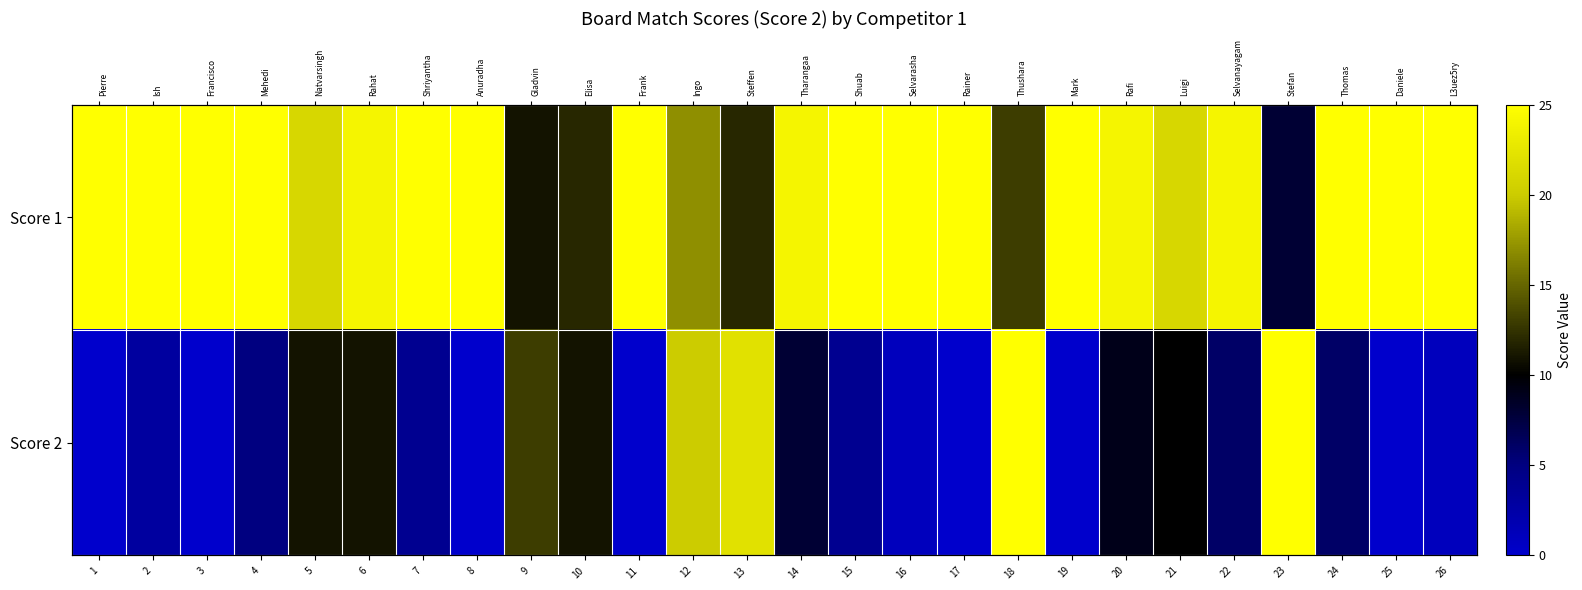

What is the spread (max minus min) of values at 21?

11